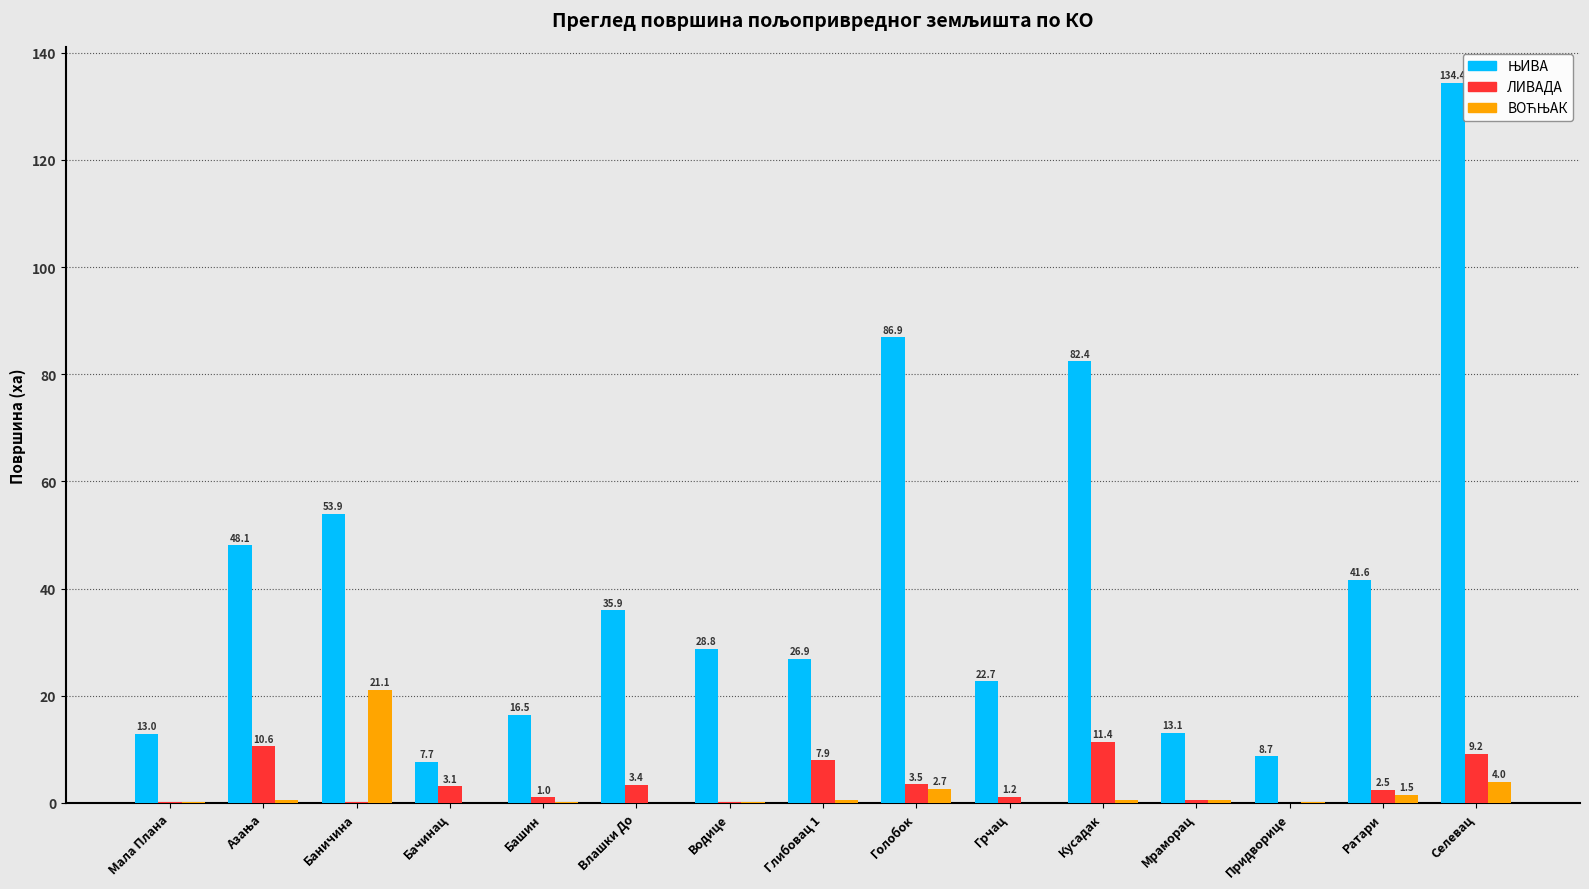

How many groups of bars are there?

15